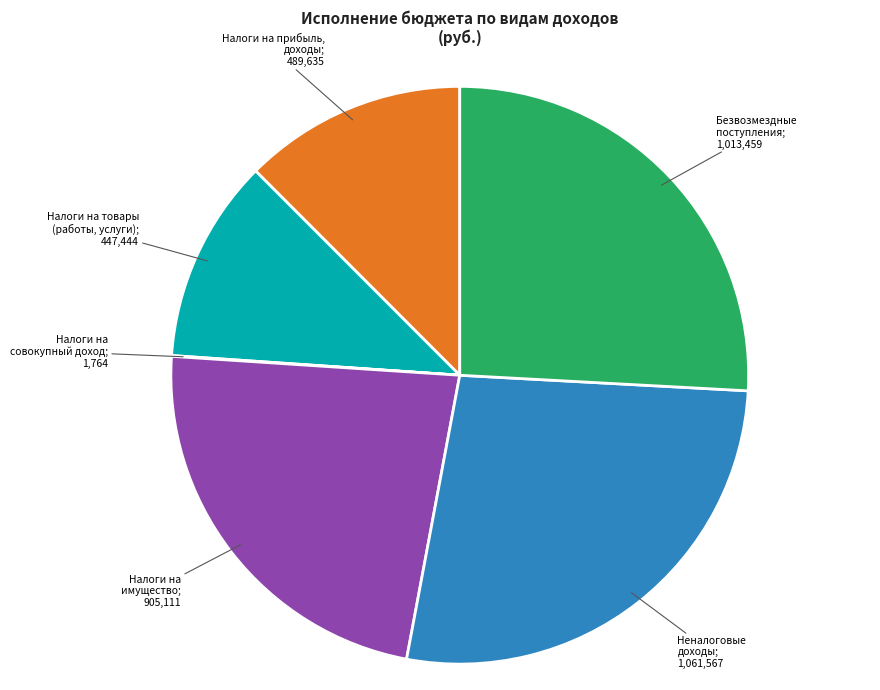

Is there a majority slice in this chart?

No